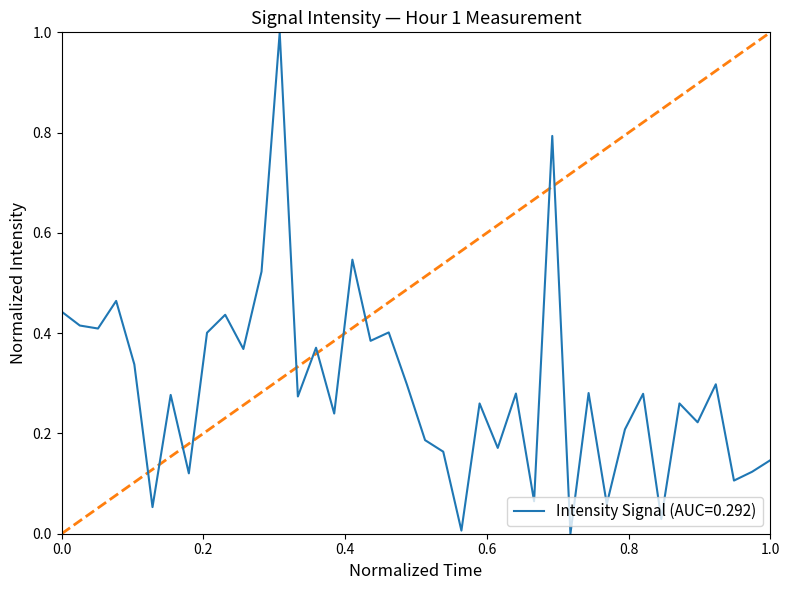

What is the greatest value displayed?

1.0